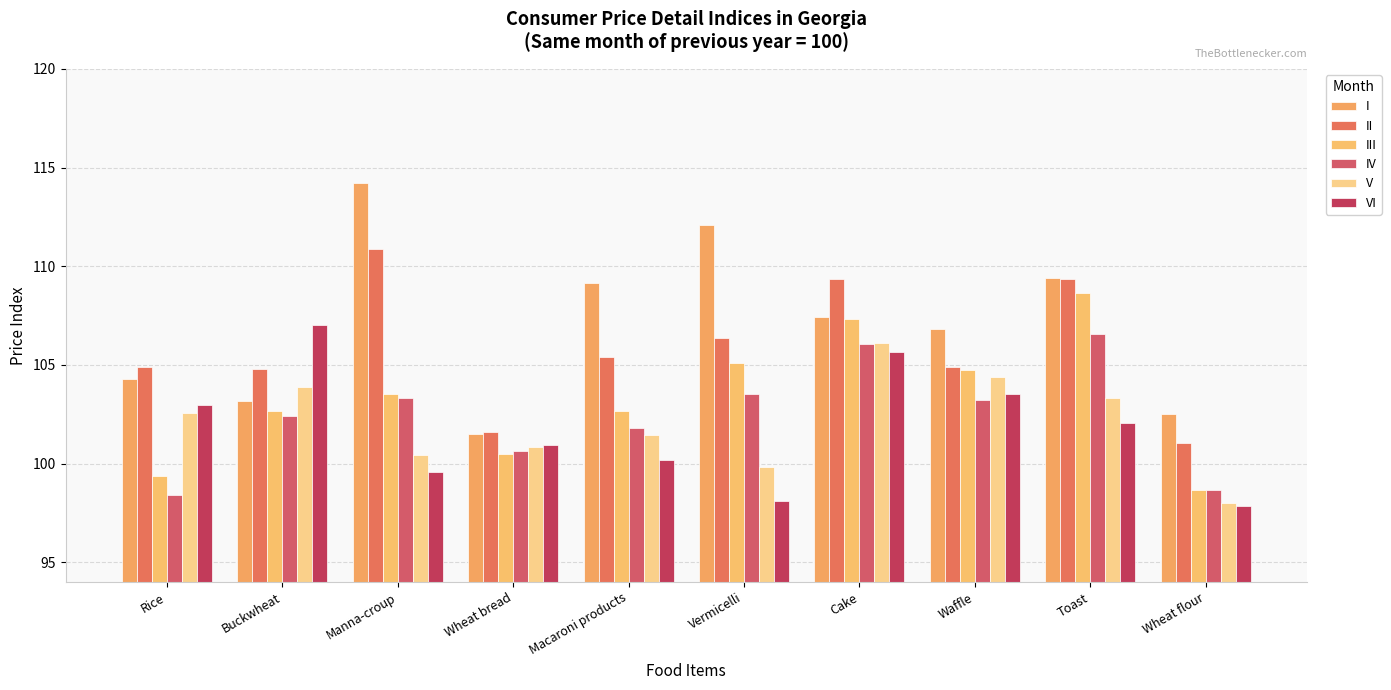

Between Wheat bread and Vermicelli, which is larger?

Vermicelli